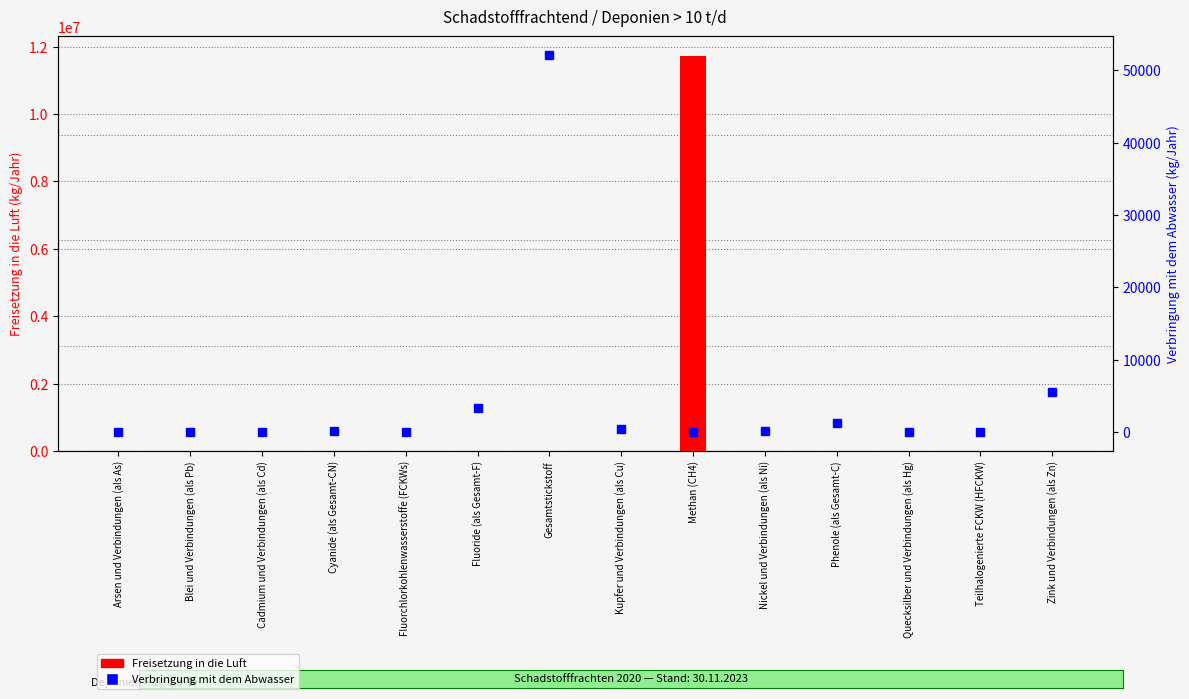

What is the value of the Freisetzung in die Luft bar at the 13th from the left?

3